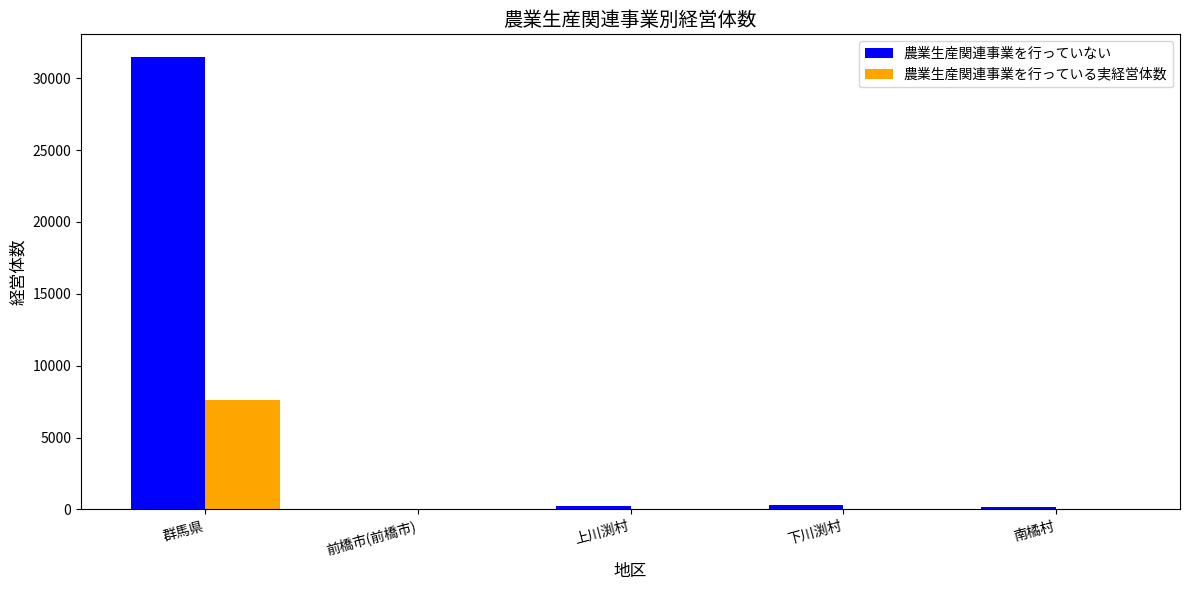

True or false: 農業生産関連事業を行っている実経営体数 has a value of 11056 at 群馬県.

False